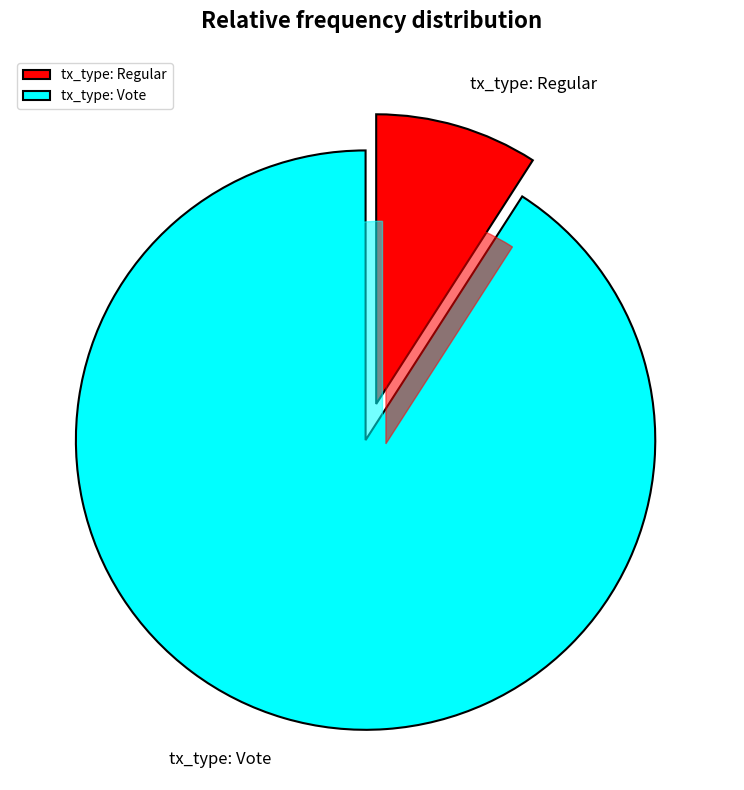

How many slices are in this pie chart?

2